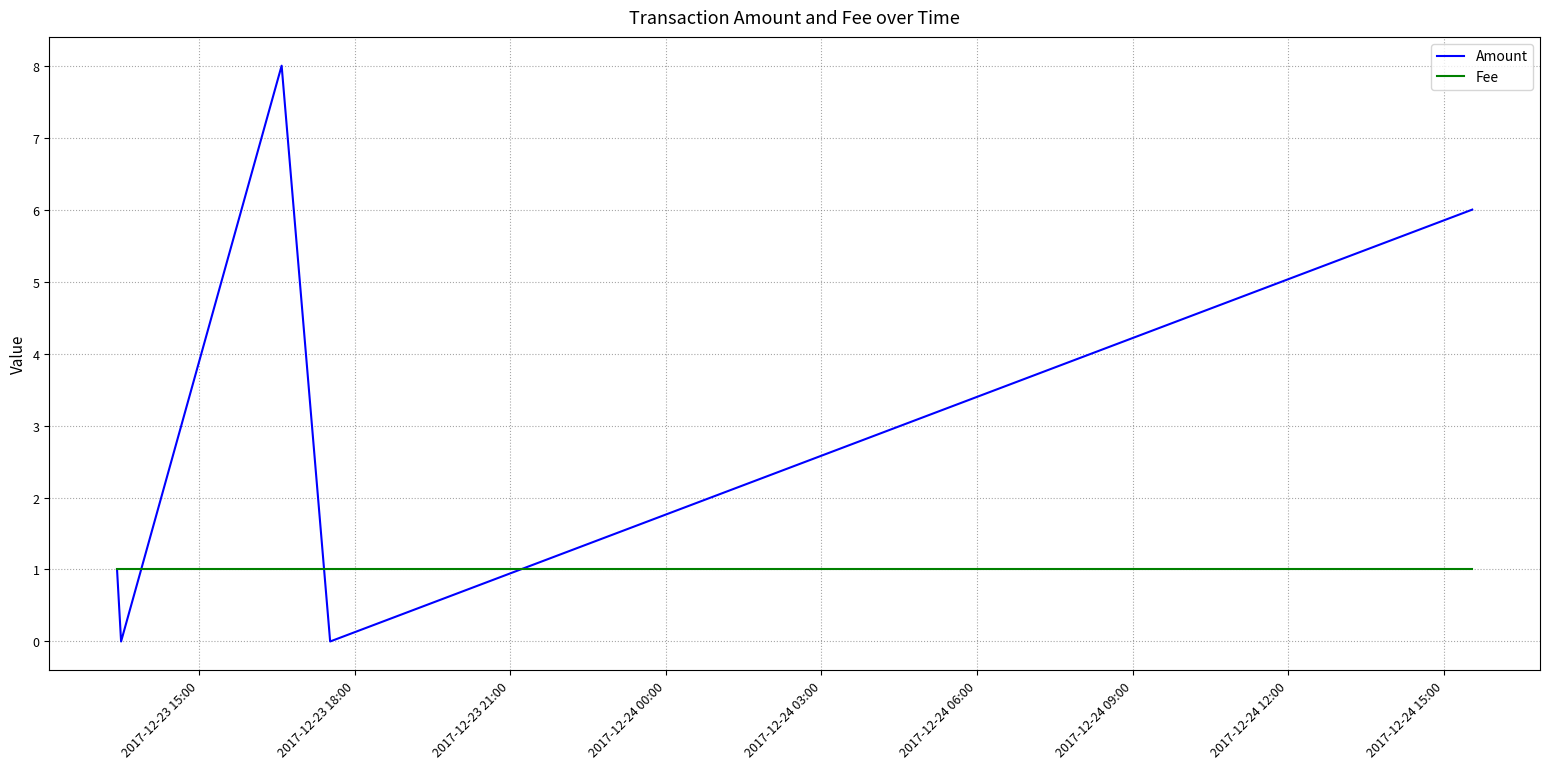

Which series has the widest spread of values?

Amount